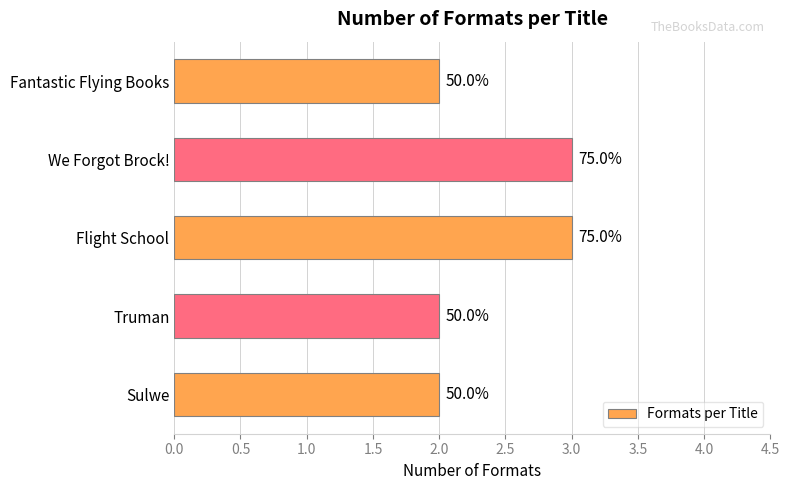

Count the values in the range 2 to 3.

5